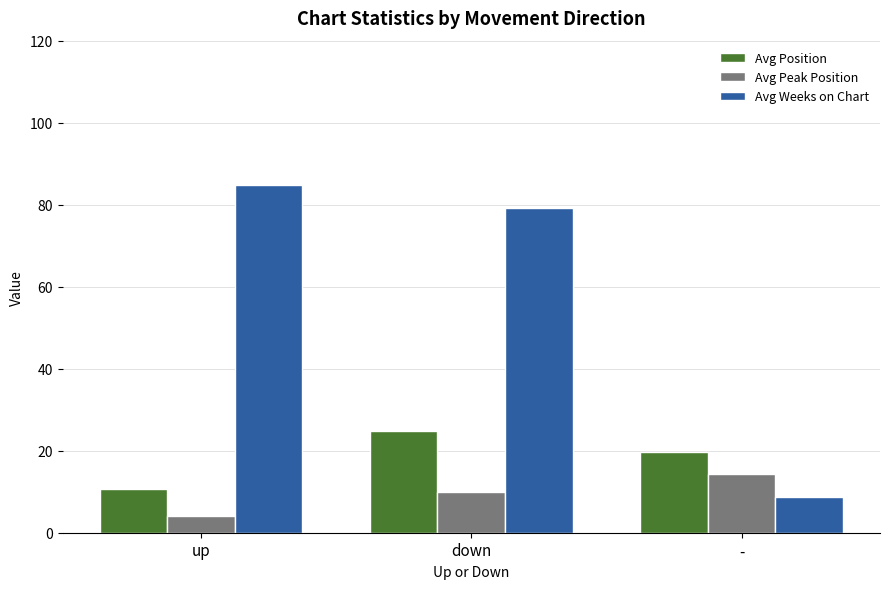

What is the difference between the highest and lowest values at -?

11.0